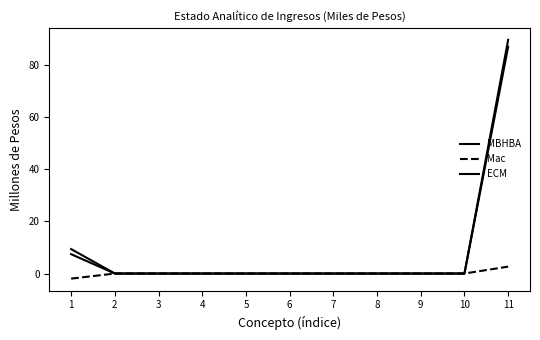

Does the chart display data point markers on the line(s)?

No